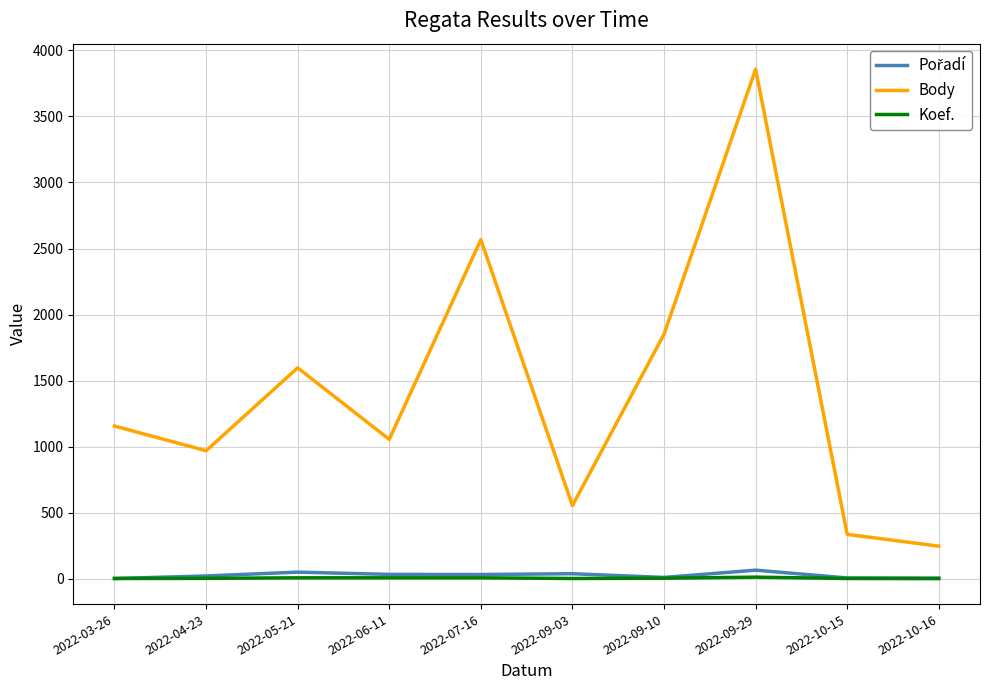

Which series changed the most between 2022-07-16 and 2022-09-29?

Body